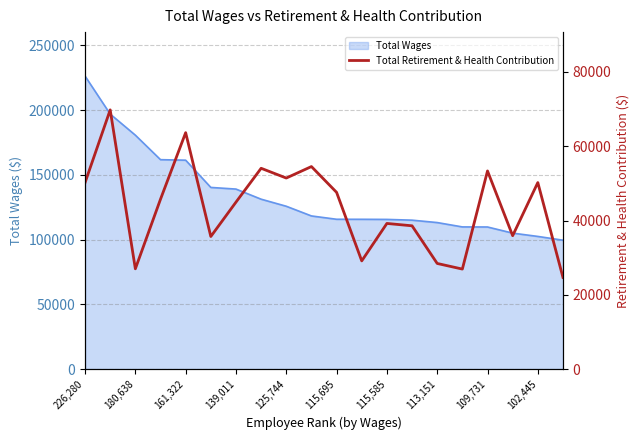

True or false: there are more than 1 points higher than both neighbors.

True